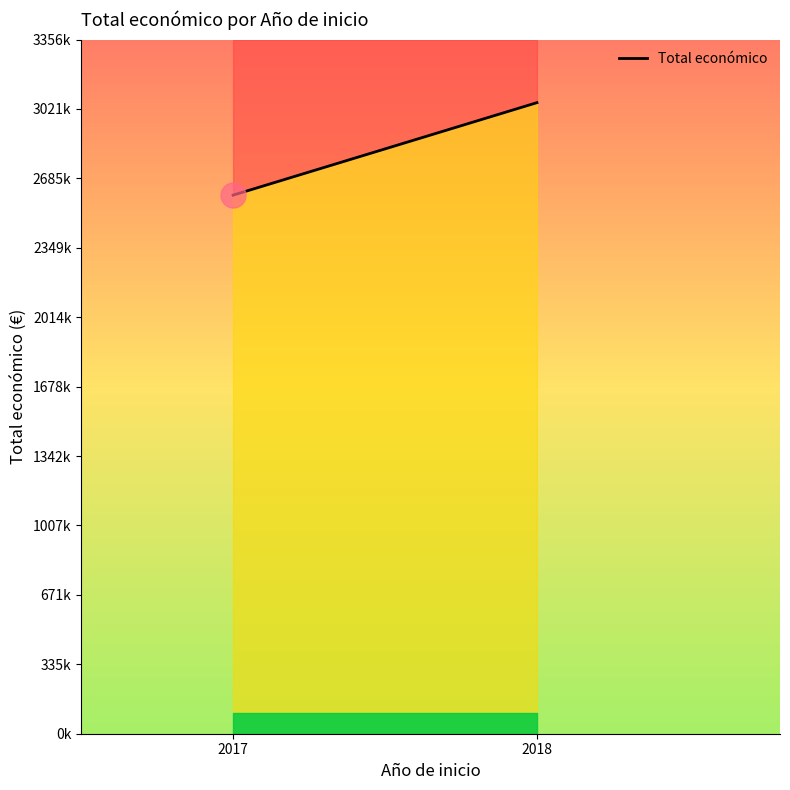

Does the chart have visible grid lines?

No